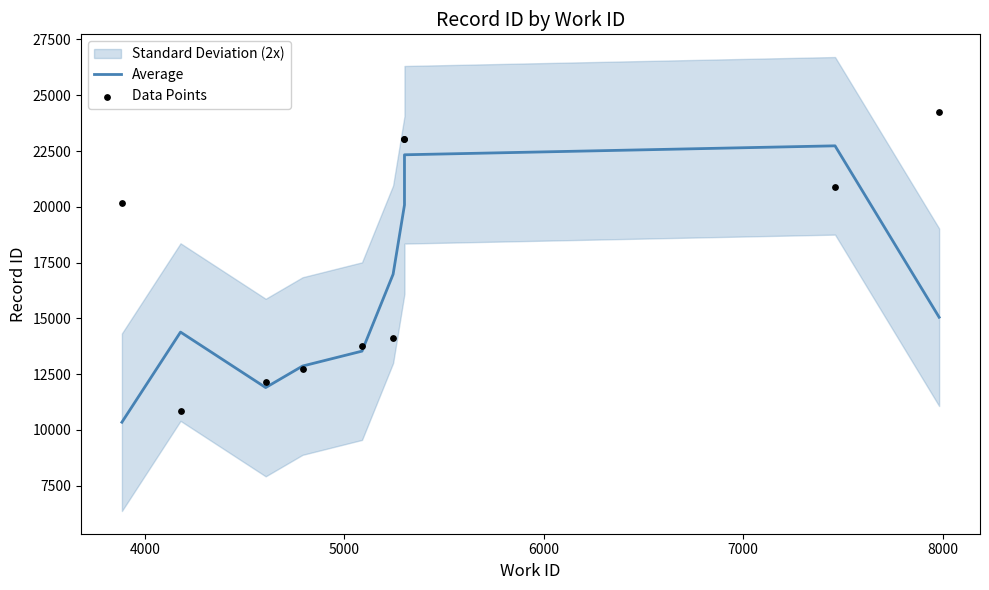

Which series contains the lowest Y value?

Average